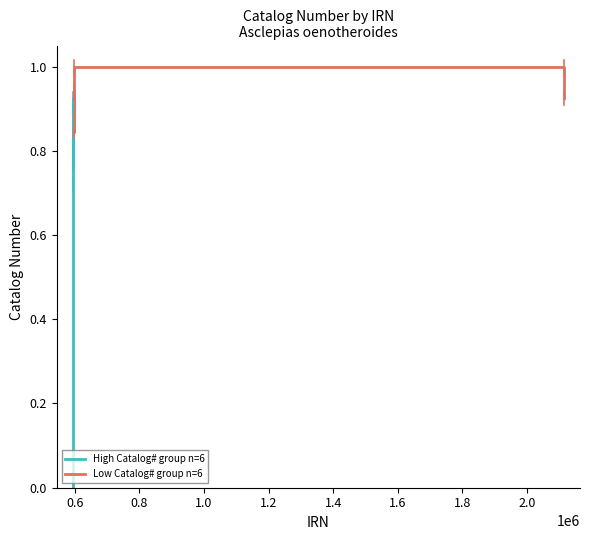

How many times do Low Catalog# group n=6 and High Catalog# group n=6 cross each other?

2